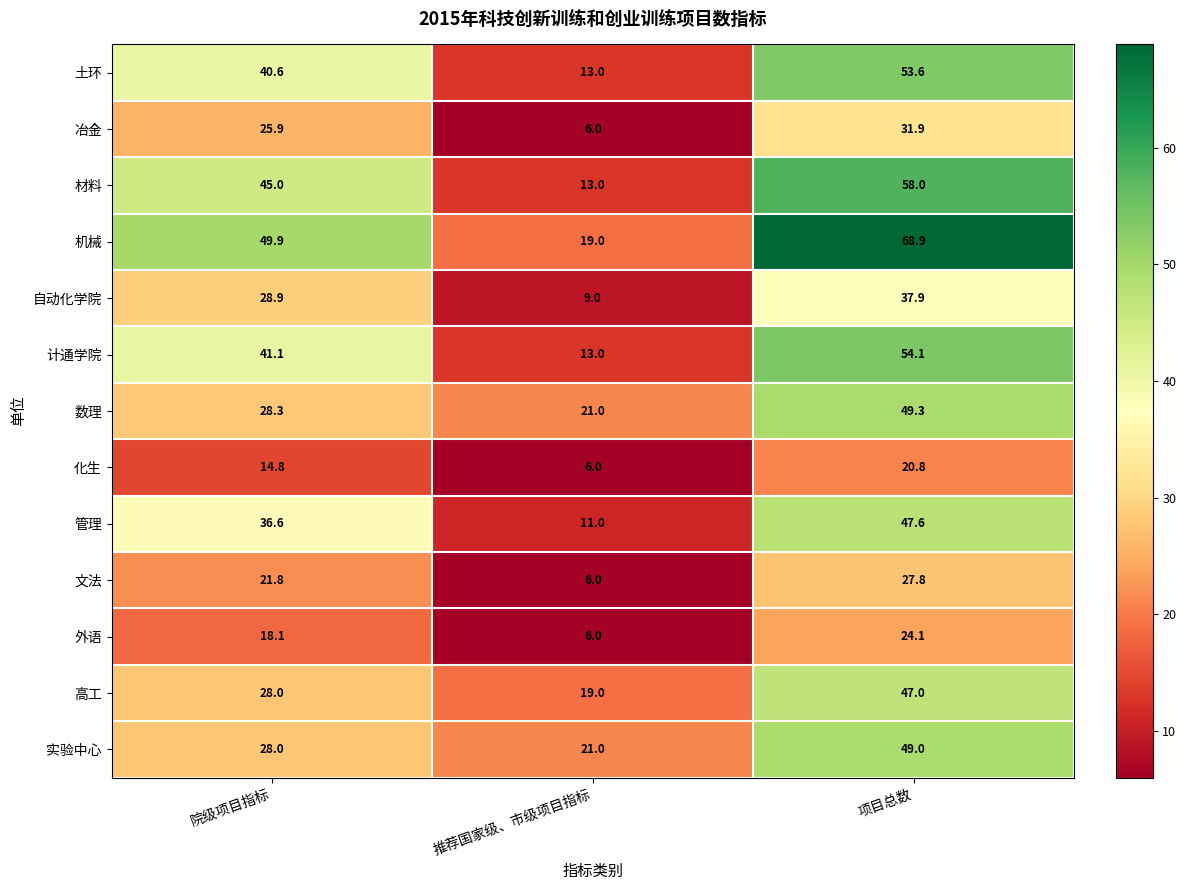

What is the approximate value of 数理 at 推荐国家级、市级项目指标?

21.0